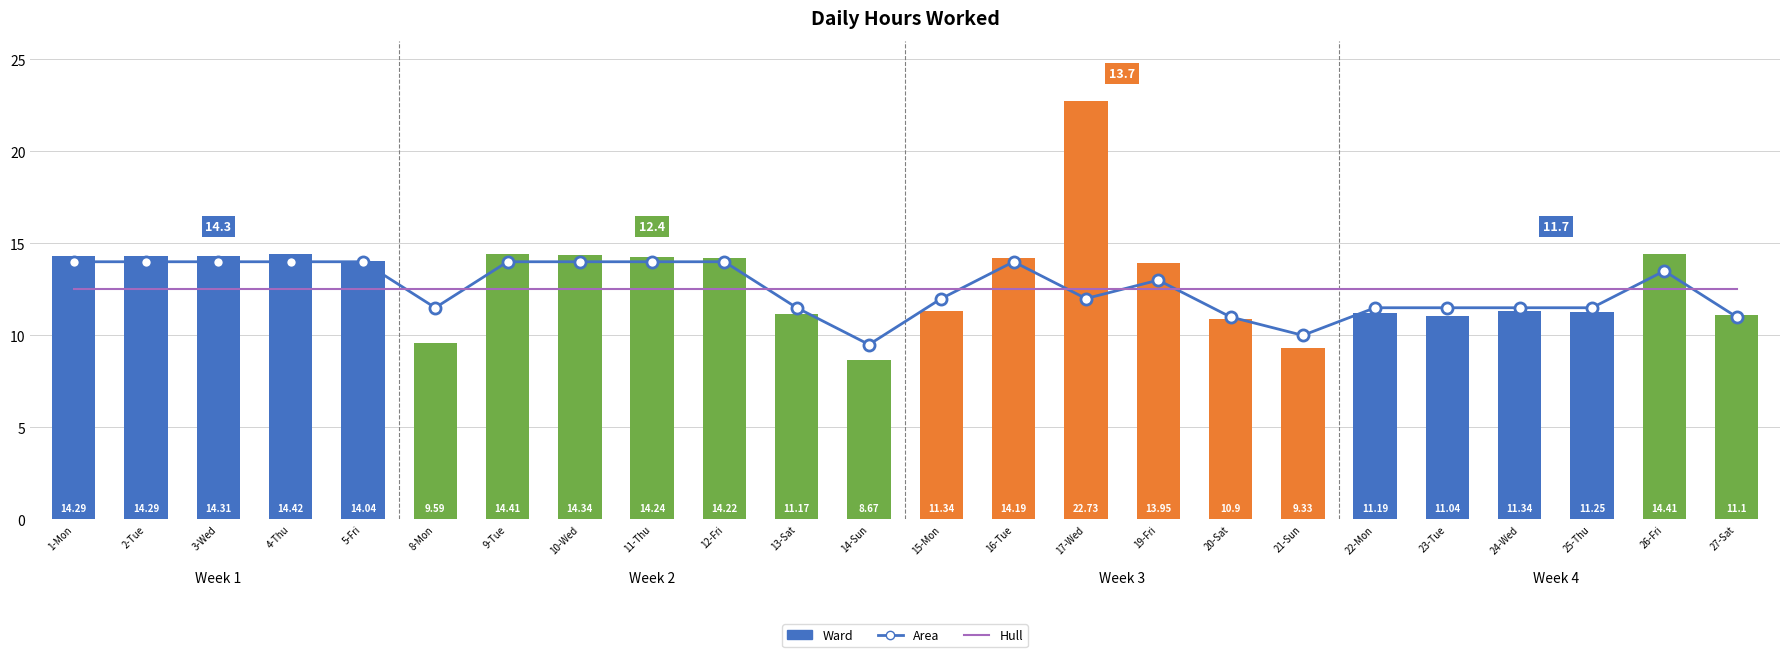

What is the sum of the Hull values at 2-Tue and 26-Fri?

25.0